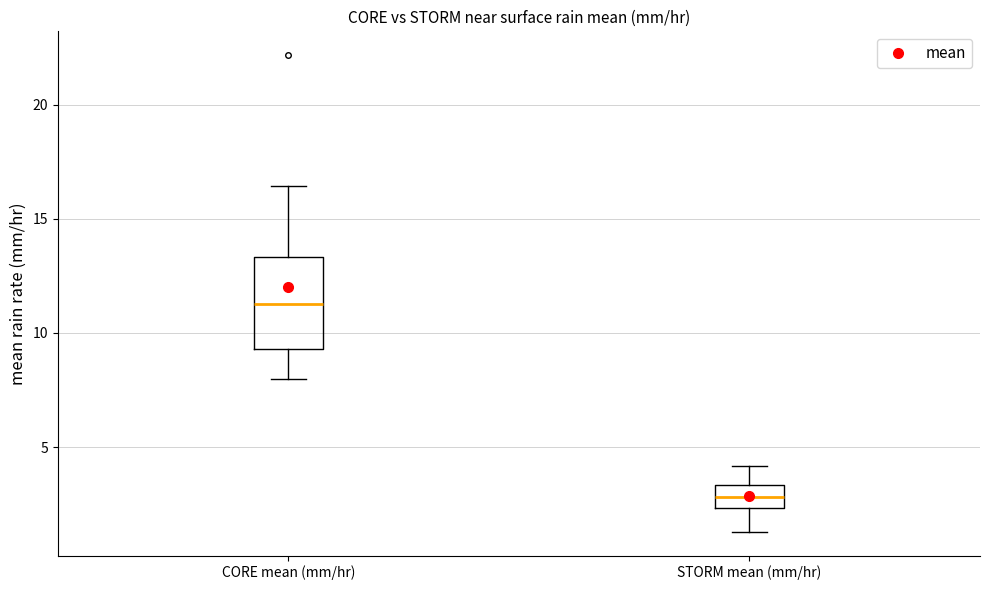

Comparing the boxes themselves (not the whiskers), which one is the tallest?

CORE mean (mm/hr)